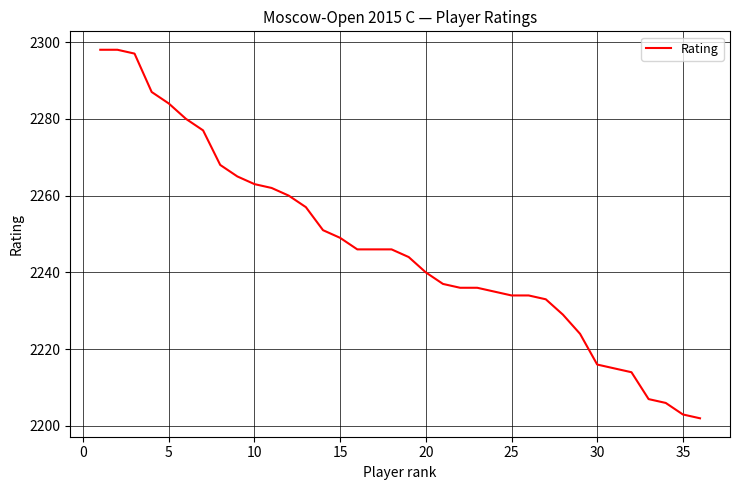

What is the minimum value shown in the chart?

2202